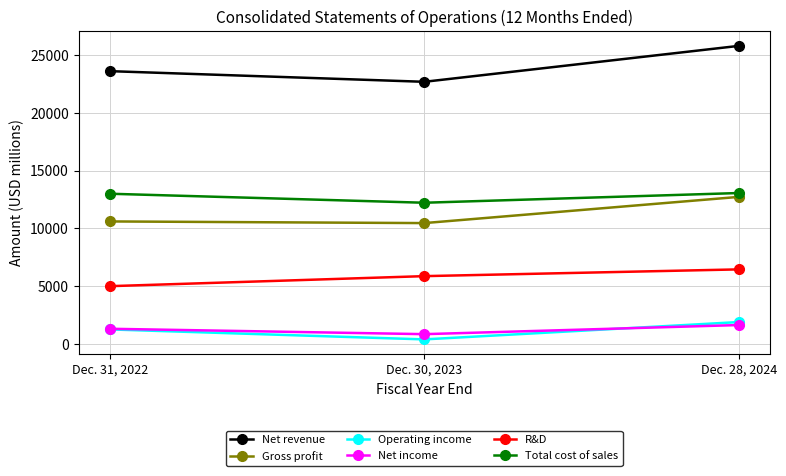

Is it true that Gross profit equals 17008 at Dec. 28, 2024?

False